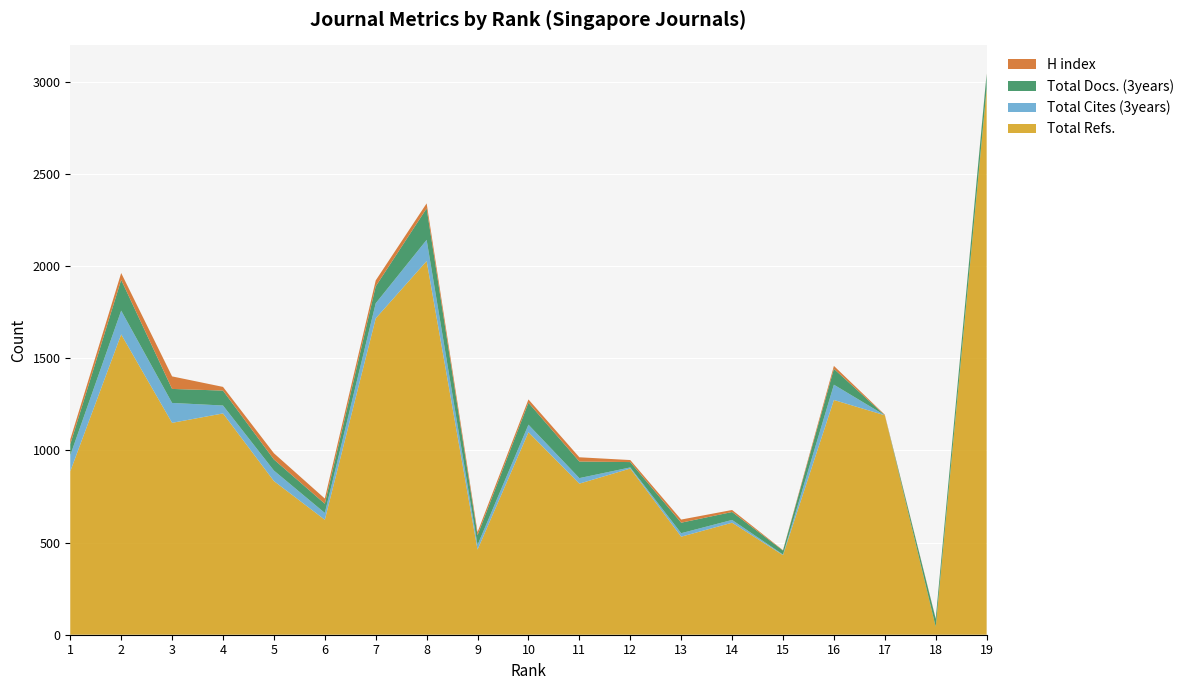

Reading left to right, list all the values displayed in this chart.

Total Refs.: 1=887	2=1630	3=1150	4=1201	5=834	6=624	7=1717	8=2028	9=462	10=1099	11=820	12=902	13=532	14=608	15=432	16=1274	17=1191	18=43	19=2963
Total Cites (3years): 1=87	2=129	3=108	4=43	5=57	6=37	7=82	8=115	9=25	10=41	11=30	12=6	13=19	14=15	15=3	16=83	17=0	18=0	19=0
Total Docs. (3years): 1=60	2=167	3=76	4=81	5=60	6=50	7=92	8=171	9=53	10=119	11=90	12=29	13=57	14=43	15=22	16=86	17=0	18=43	19=81
H index: 1=26	2=37	3=68	4=20	5=34	6=28	7=32	8=27	9=17	10=18	11=23	12=11	13=17	14=11	15=2	16=16	17=3	18=2	19=2